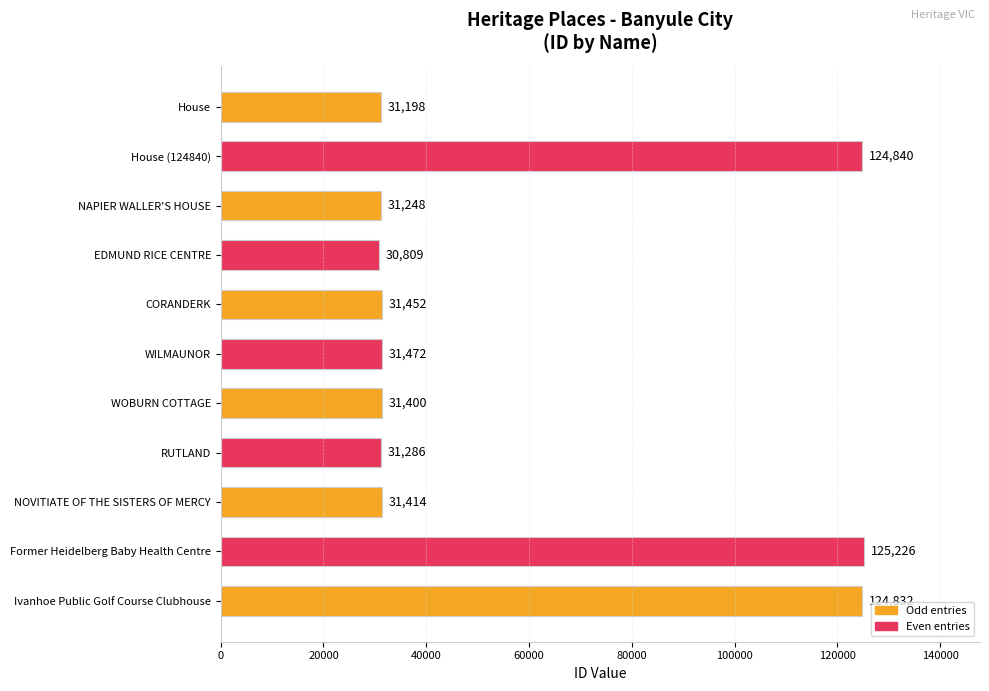

The chart shows a value of 17251 at RUTLAND. True or false?

False